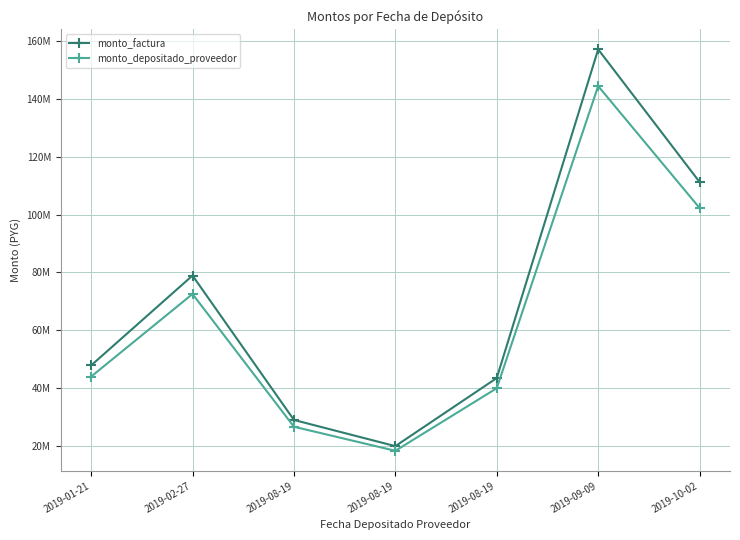

What is the spread (max minus min) of values at 2019-08-19?

2342053